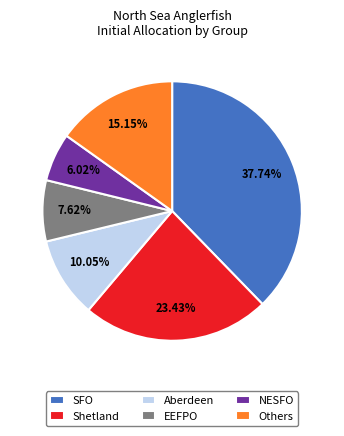

Count the number of slices in the pie.

6